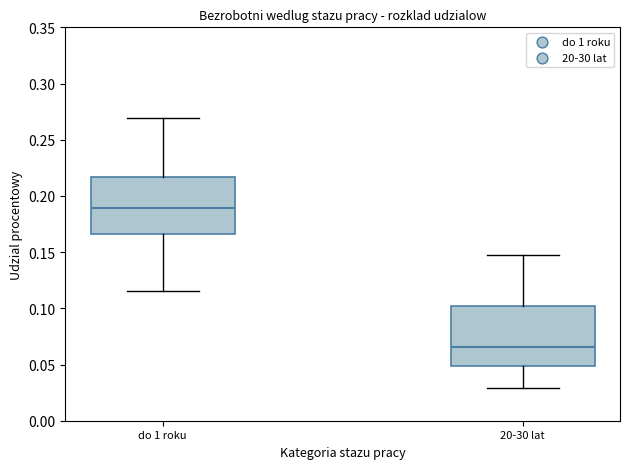

Where is the lower edge of the box for do 1 roku on the y-axis? The values are not printed on the chart, so give them approximately, as read against the axis.

0.165